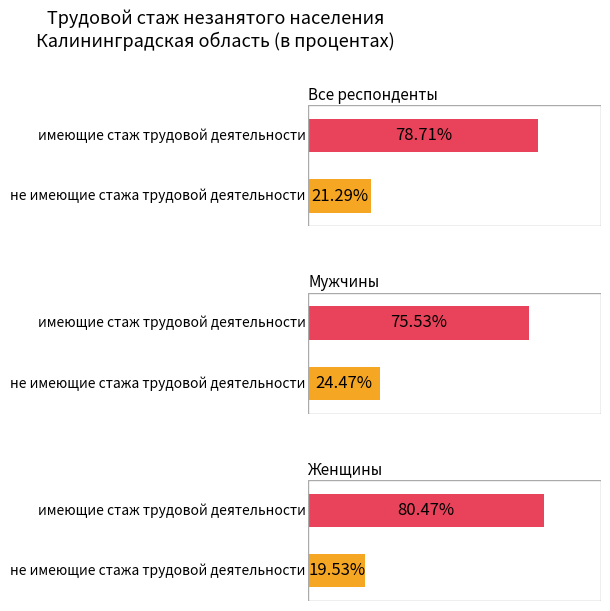

At how many categories does at least one series exceed 41?

3